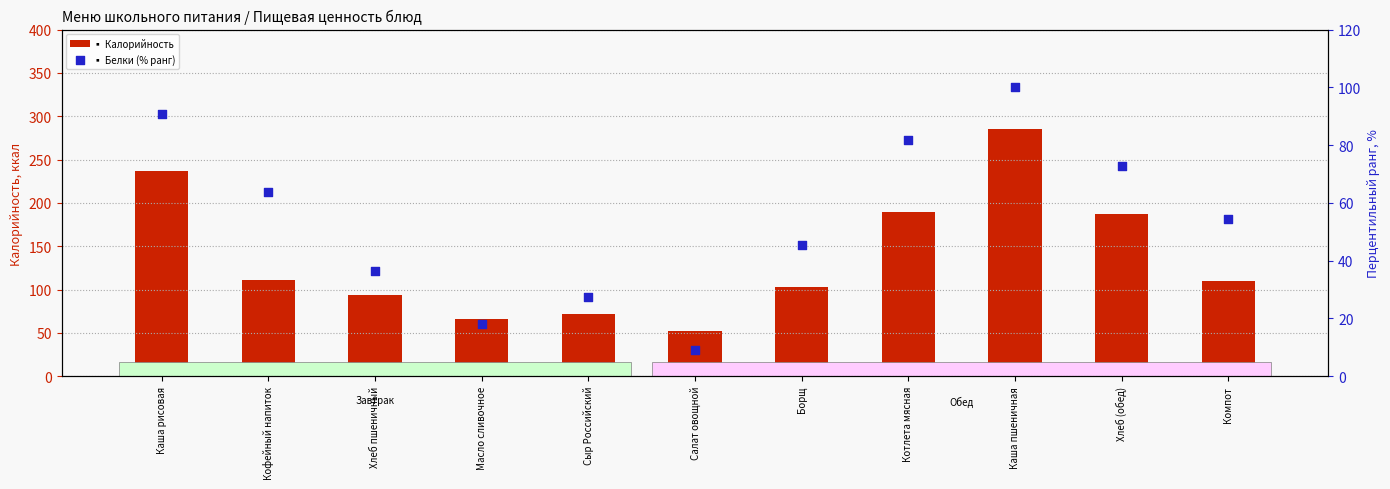

What are all the series names shown in the legend?

Калорийность, Белки (% ранг)